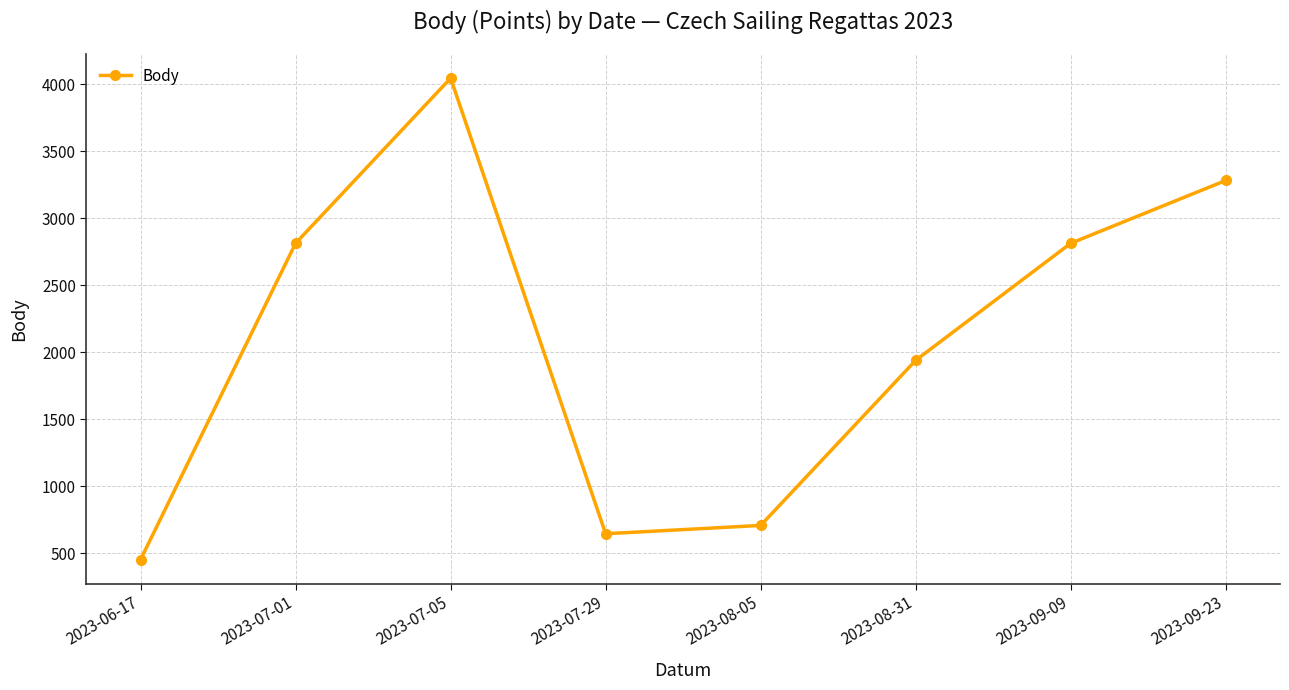

What is the sum of the values at 2023-07-05 and 2023-09-09?

6861